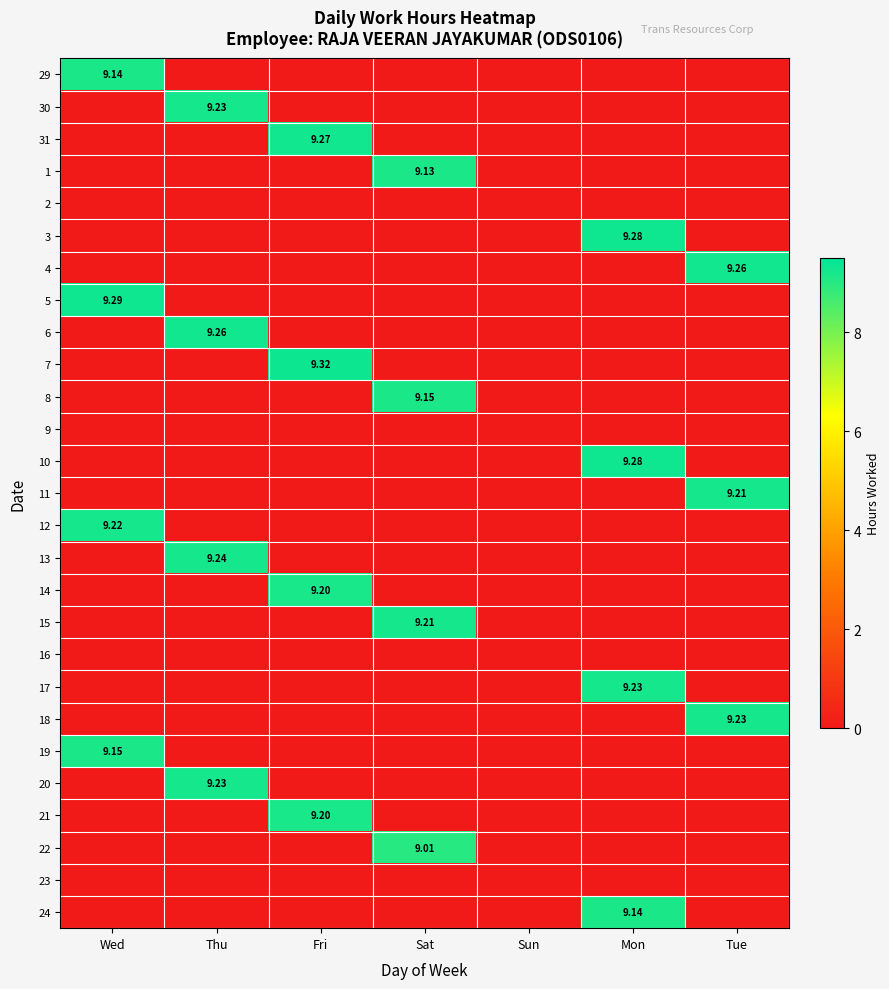

List the labels in order of 1 value, largest first.

Sat, Wed, Thu, Fri, Sun, Mon, Tue